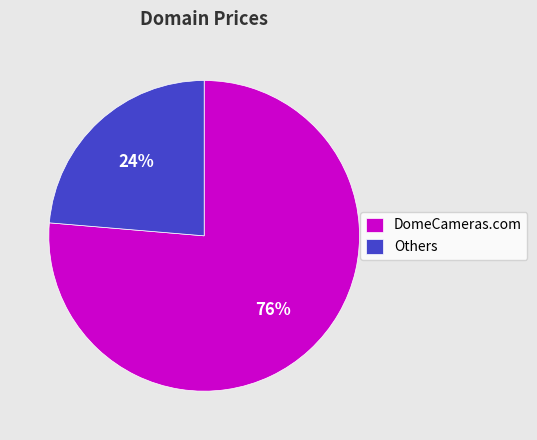

Which slice is the smallest?

Others